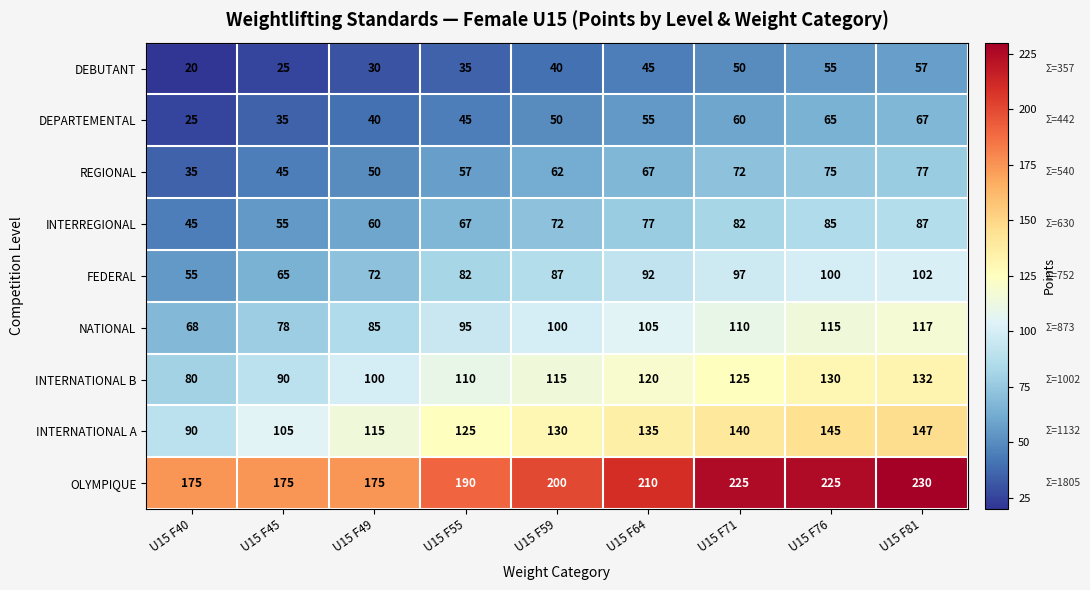

Read the DEBUTANT value at U15 F55, to the nearest 5.

35